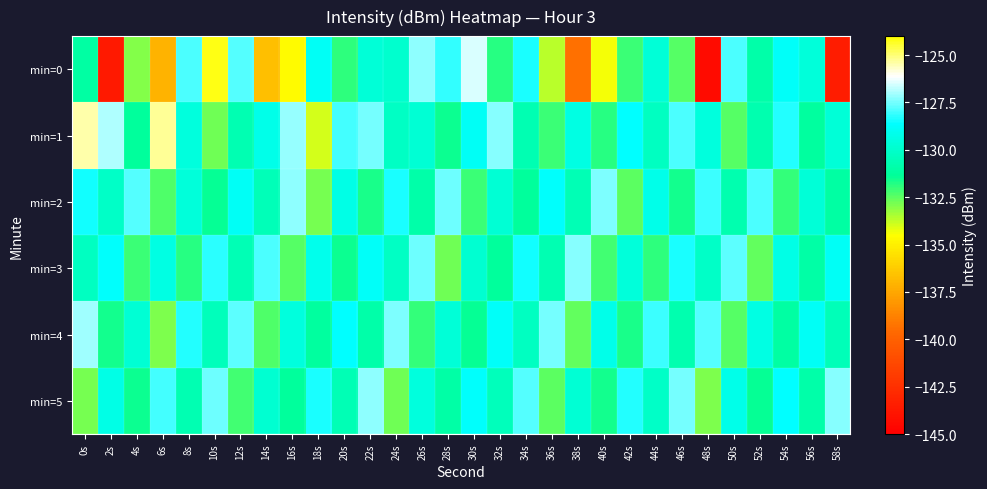

At which category is the sum across all series the highest?

10s